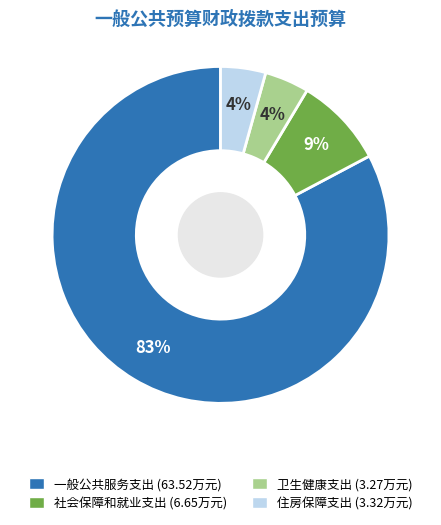

What is the majority slice?

一般公共服务支出